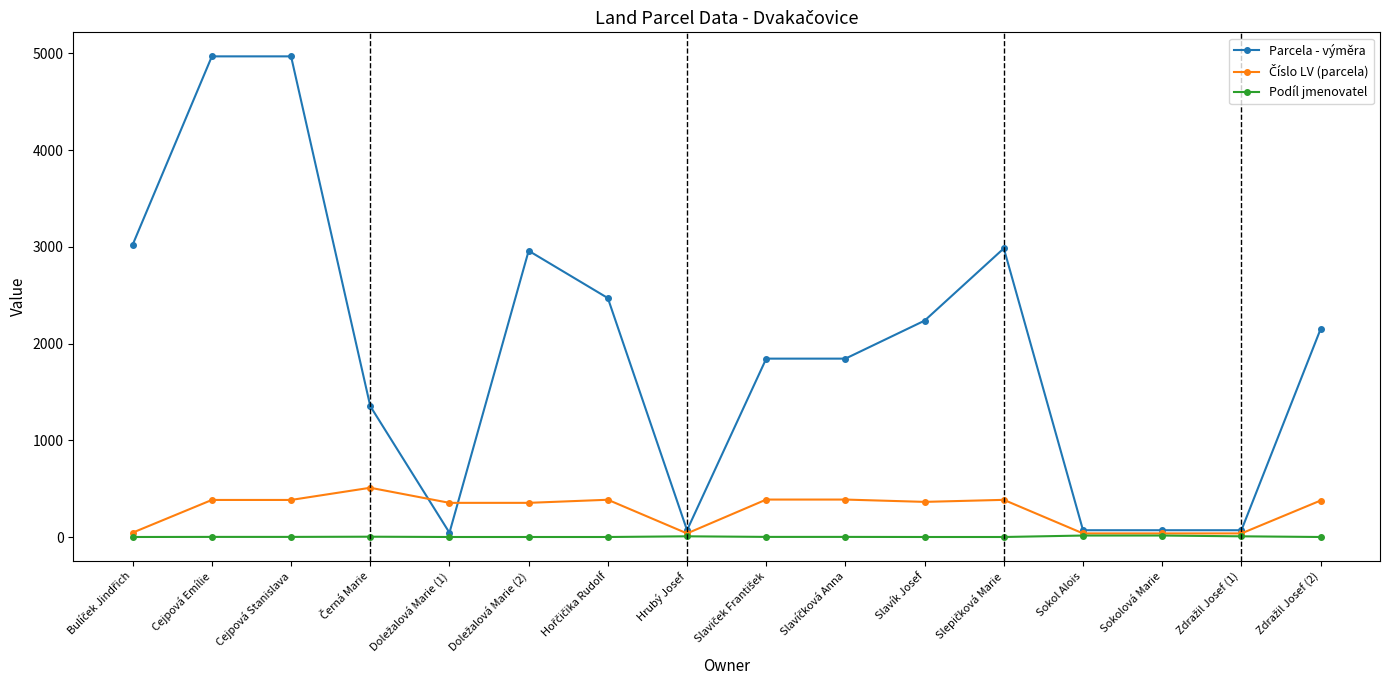

True or false: Podíl jmenovatel has more than 0 interior local peaks.

True